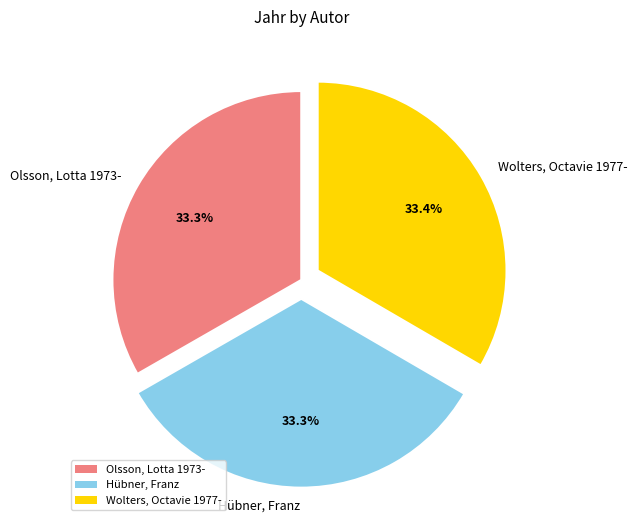

What is the ratio of the value at Hübner, Franz to the value at Wolters, Octavie 1977-?

1.0